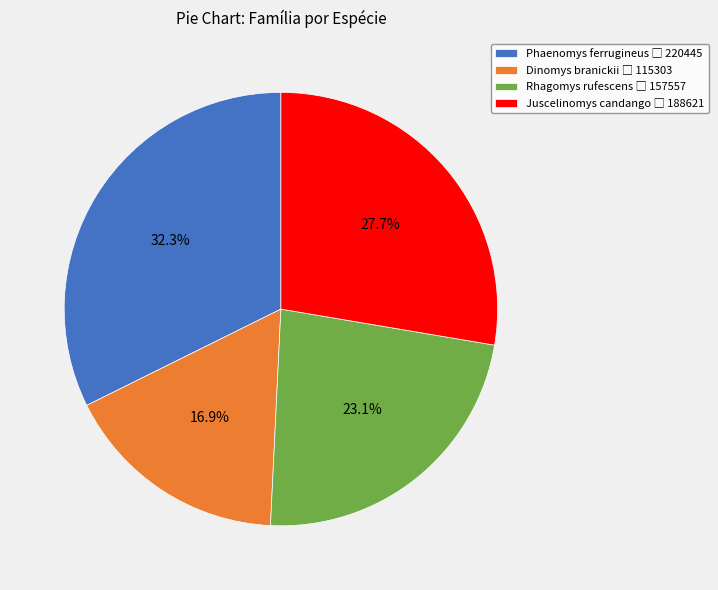

Rank the categories by value from lowest to highest.

Dinomys branickii, Rhagomys rufescens, Juscelinomys candango, Phaenomys ferrugineus